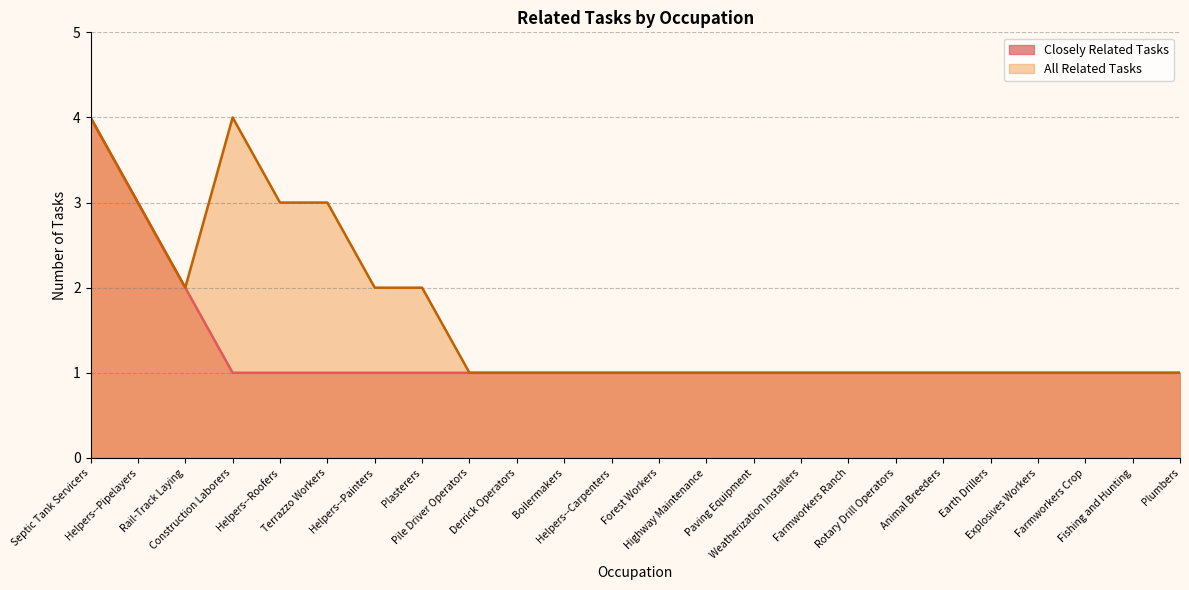

At which category does All Related Tasks reach its first local peak?

Construction Laborers